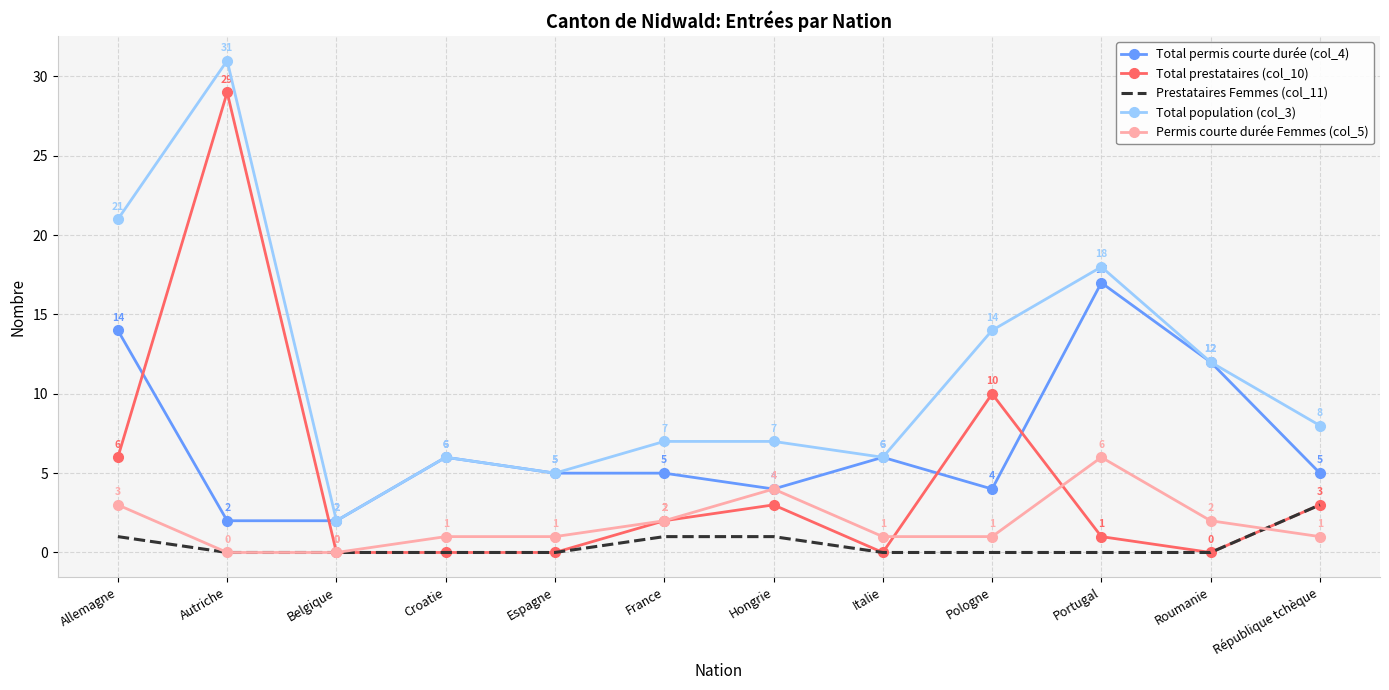

How many Prestataires Femmes (col_11) values are between 0 and 1?

11